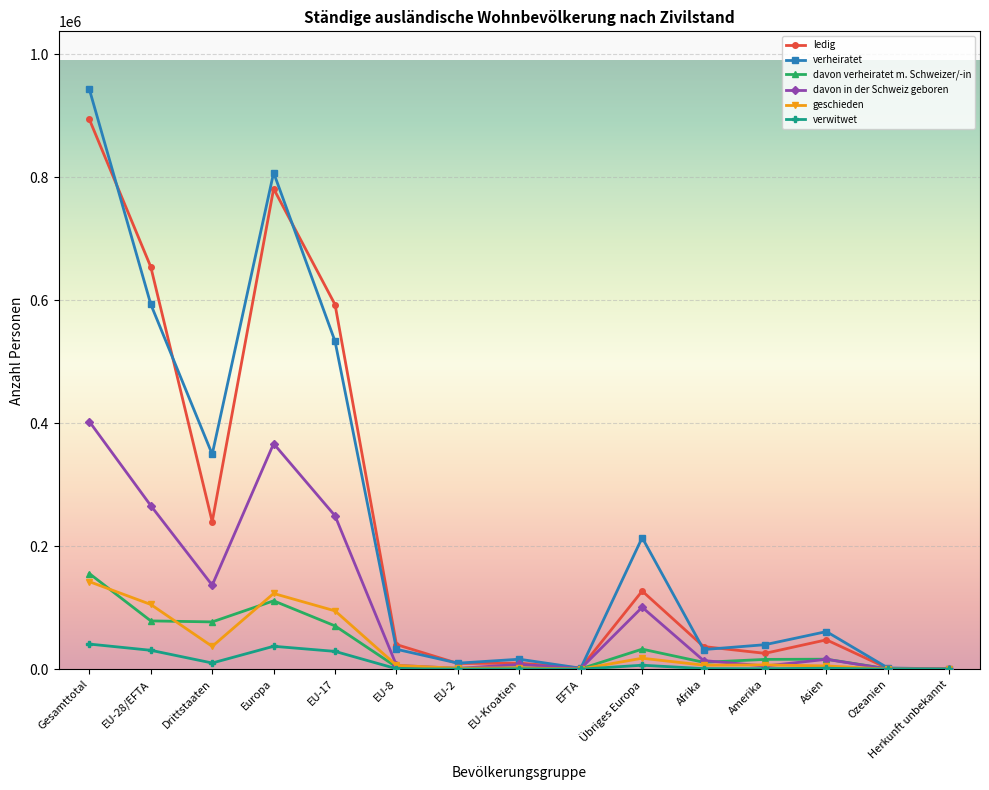

At how many categories does at least one series exceed 479831?

4